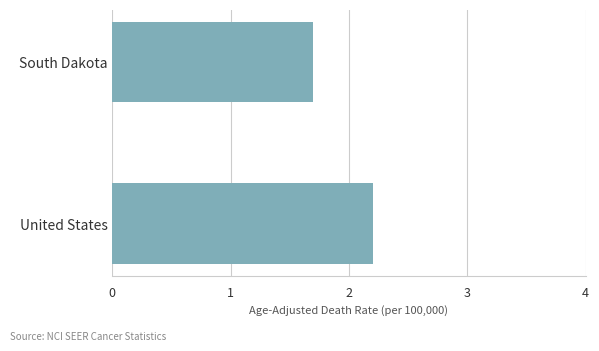

What position from the bottom is United States?

1